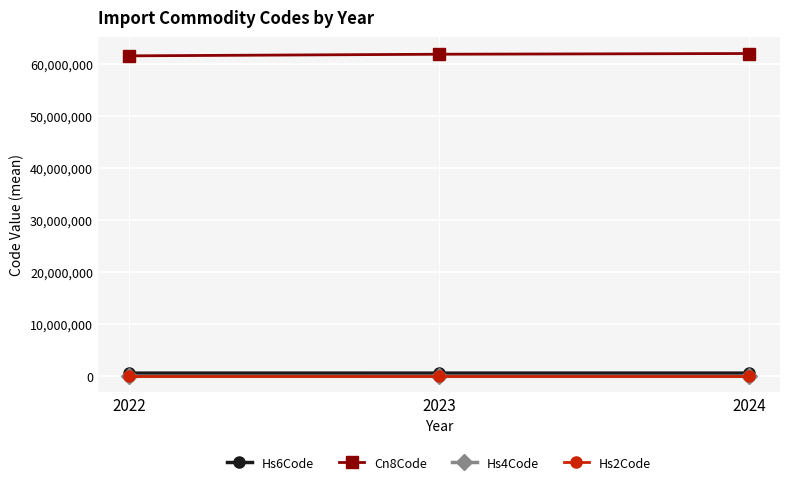

What is the lowest value of the Hs2Code series?

61.6